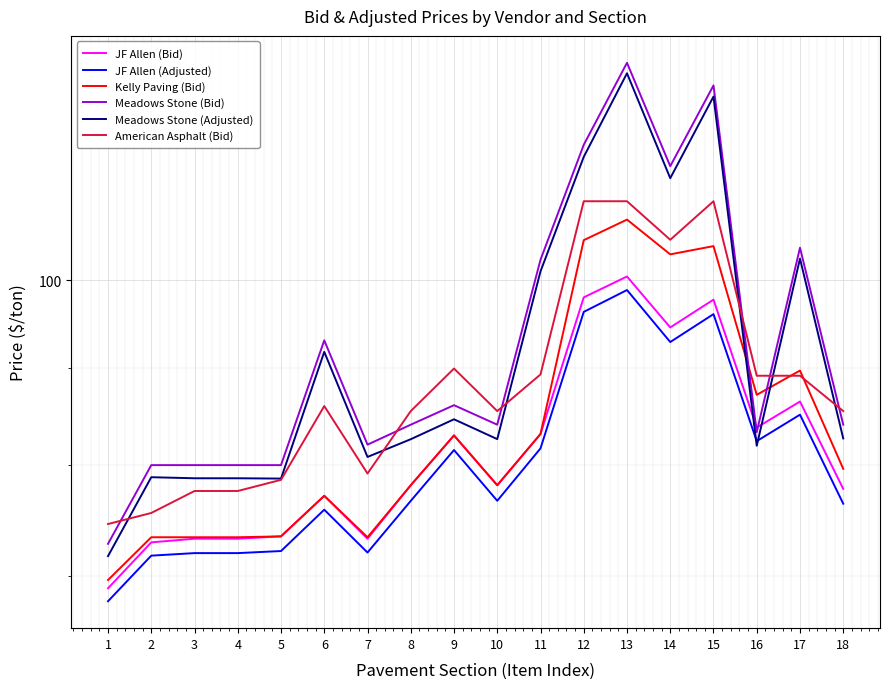

True or false: American Asphalt (Bid) has a value of 110.0 at 12.

True